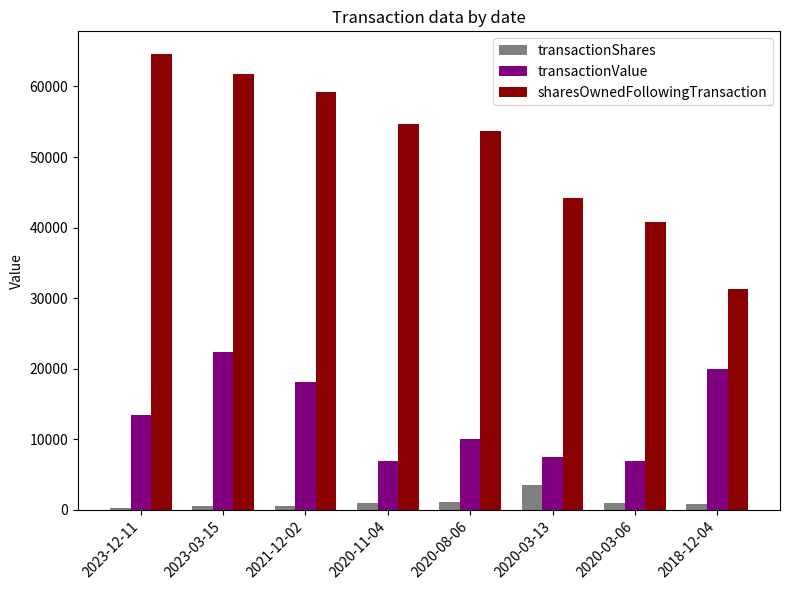

Between 2020-11-04 and 2018-12-04, which series saw the biggest shift?

sharesOwnedFollowingTransaction